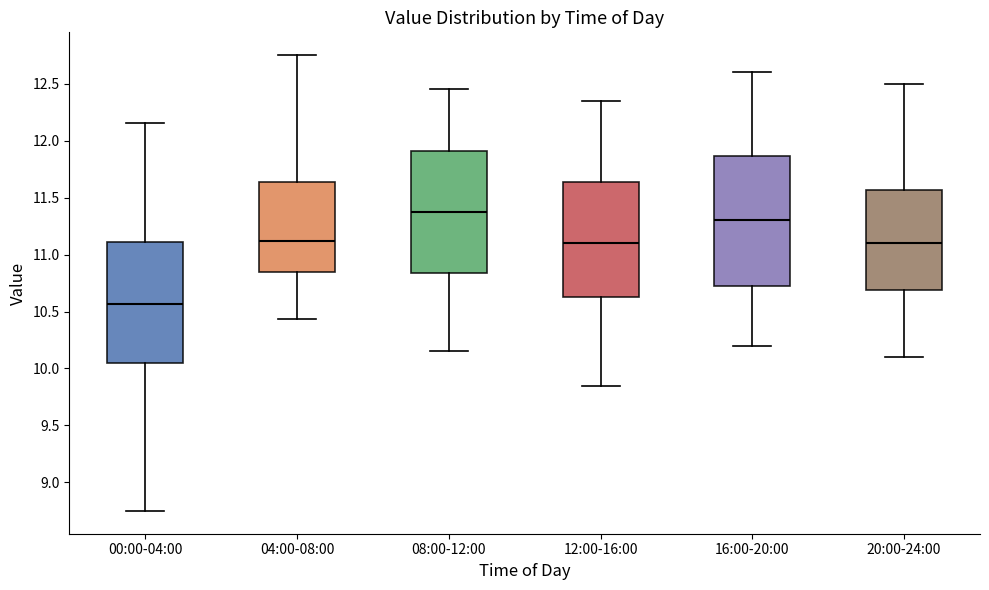

Reading left to right, read every box against the y-axis: the position of its median line, the range the box covers, and the ends of its whiskers. The values are not printed on the chart, so give them approximately, as read against the axis.

00:00-04:00: median 10.55, box 10.05 to 11.10, whiskers 8.75 to 12.15
04:00-08:00: median 11.10, box 10.85 to 11.65, whiskers 10.45 to 12.75
08:00-12:00: median 11.40, box 10.85 to 11.90, whiskers 10.15 to 12.45
12:00-16:00: median 11.10, box 10.65 to 11.65, whiskers 9.85 to 12.35
16:00-20:00: median 11.30, box 10.75 to 11.85, whiskers 10.20 to 12.60
20:00-24:00: median 11.10, box 10.70 to 11.55, whiskers 10.10 to 12.50